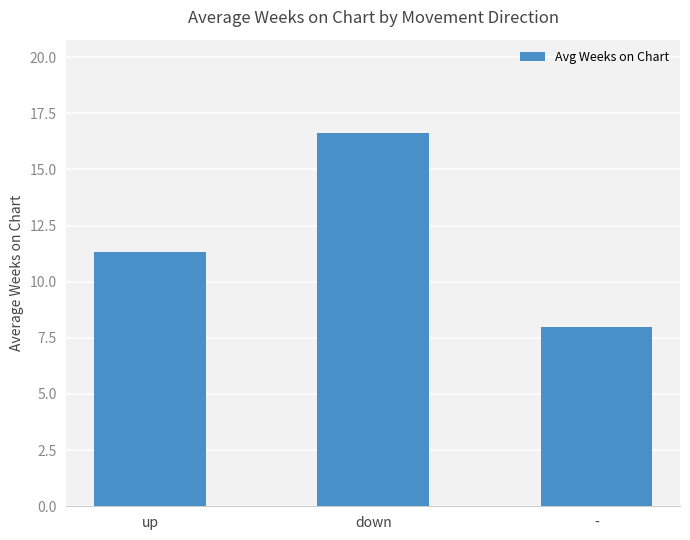

Between down and up, which is larger?

down